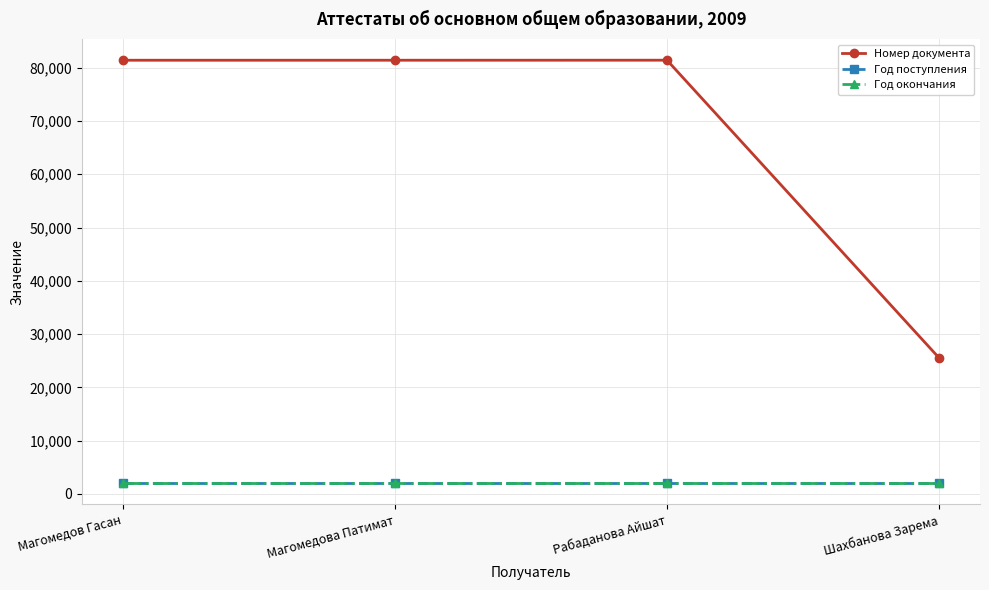

What is the smallest value displayed?

2000